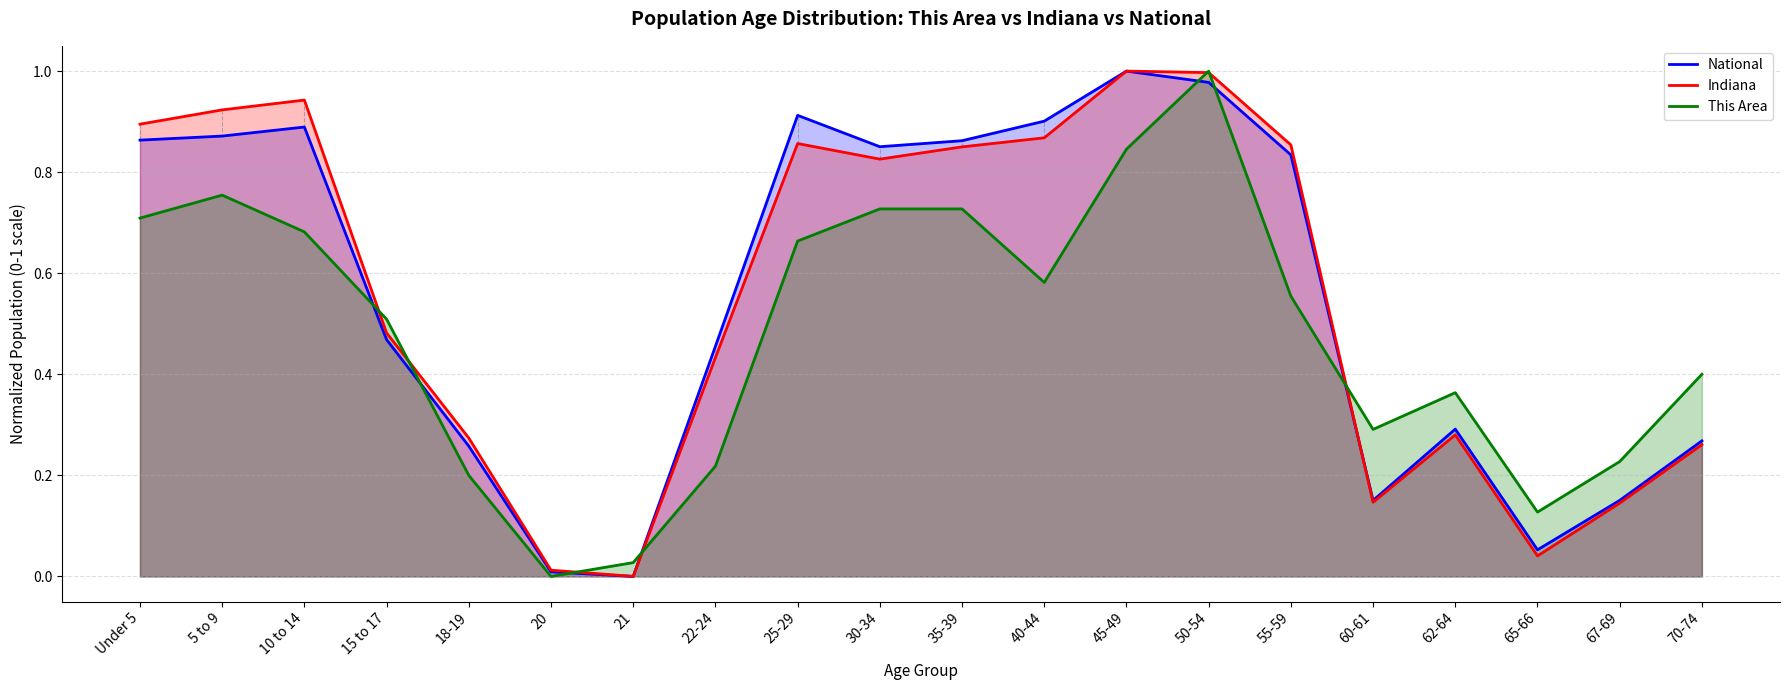

What is the label of the 2nd point from the left?

5 to 9